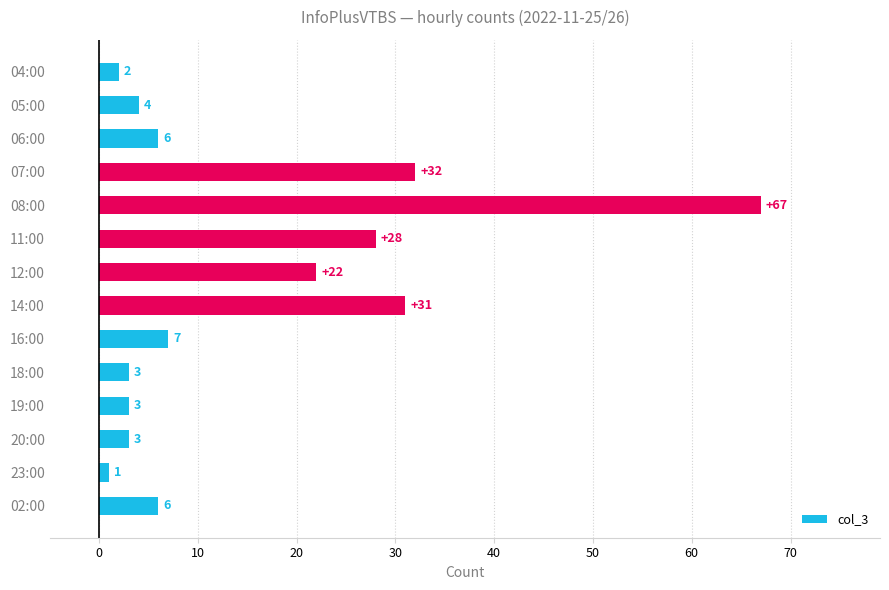

Count the number of data series in this chart.

1